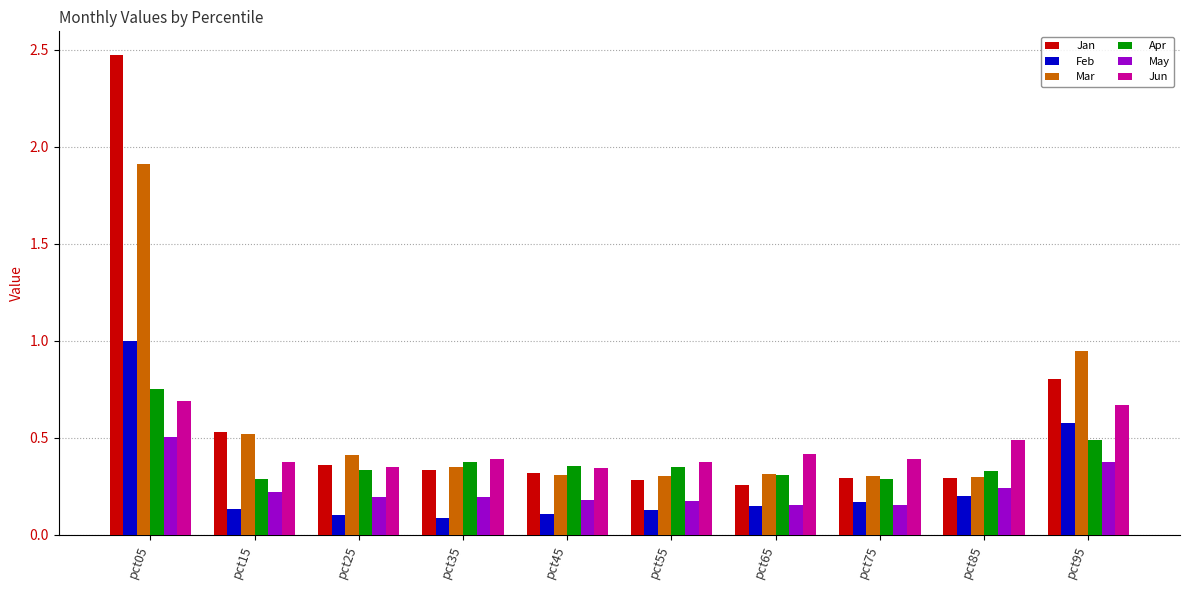

Which series has the widest spread of values?

Jan